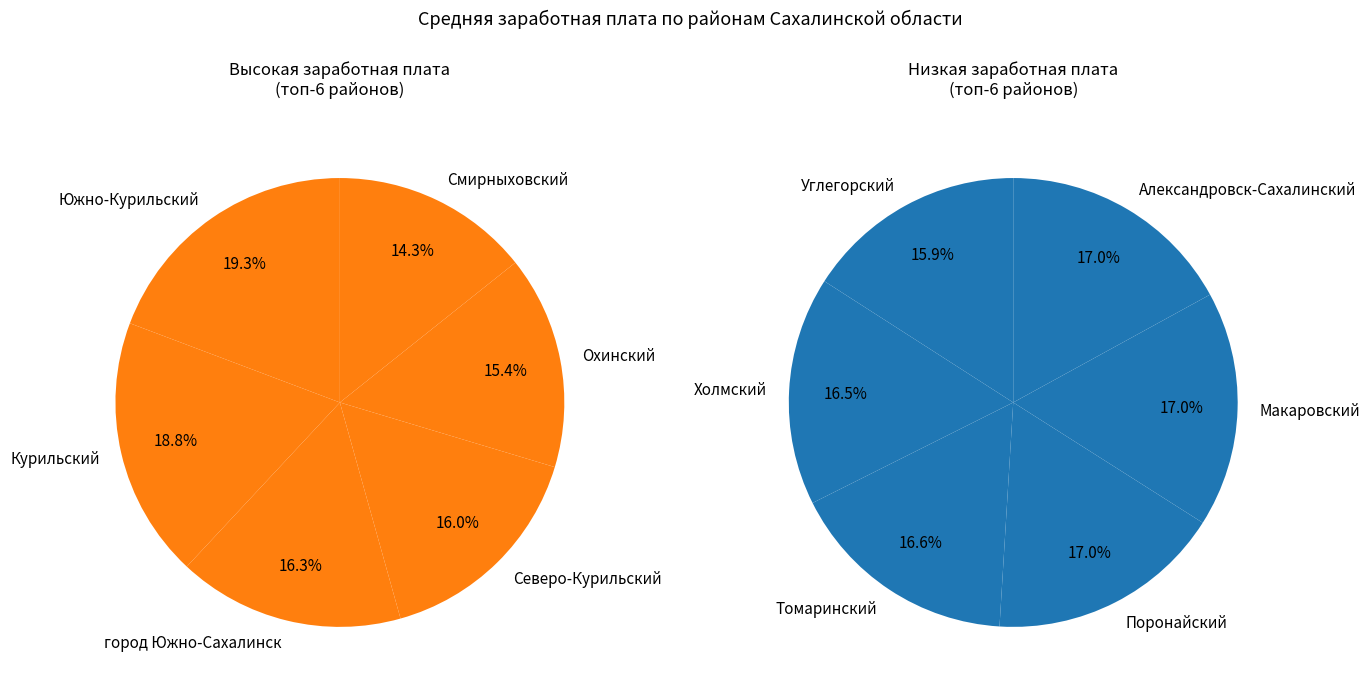

Which category has the smallest portion of the pie?

Углегорский